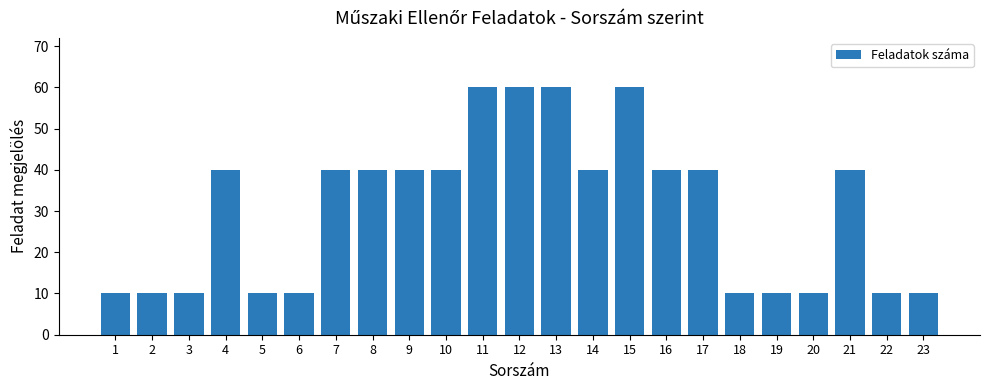

Between 11 and 22, which is larger?

11